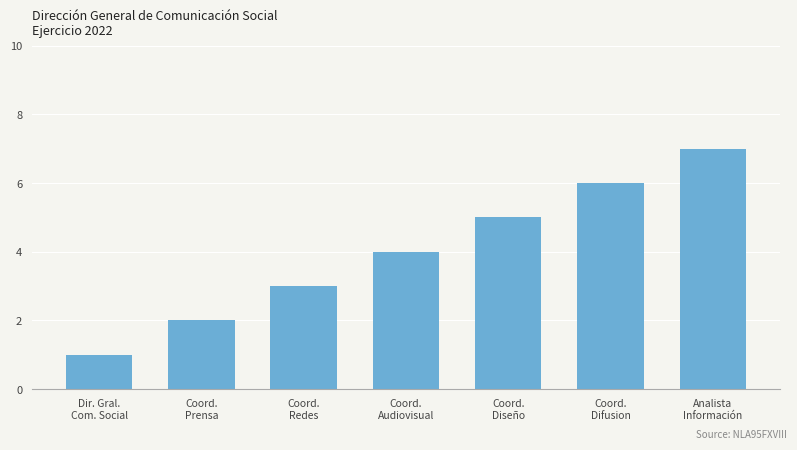

List the labels in order of value, smallest first.

Dir. Gral.
Com. Social, Coord.
Prensa, Coord.
Redes, Coord.
Audiovisual, Coord.
Diseño, Coord.
Difusion, Analista
Información